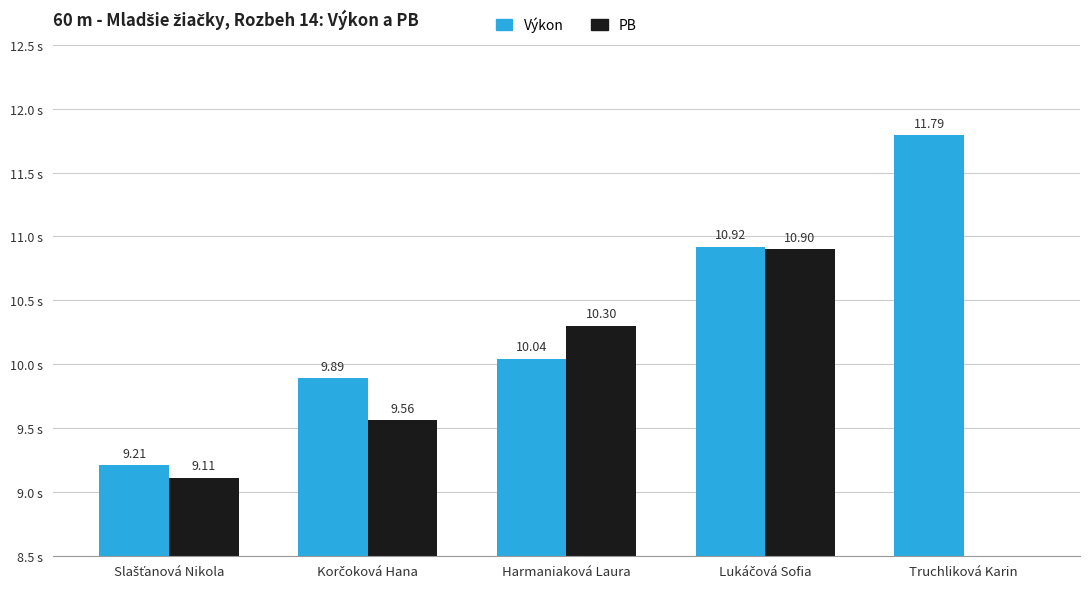

Between Harmaniaková Laura and Korčoková Hana, which is larger?

Harmaniaková Laura